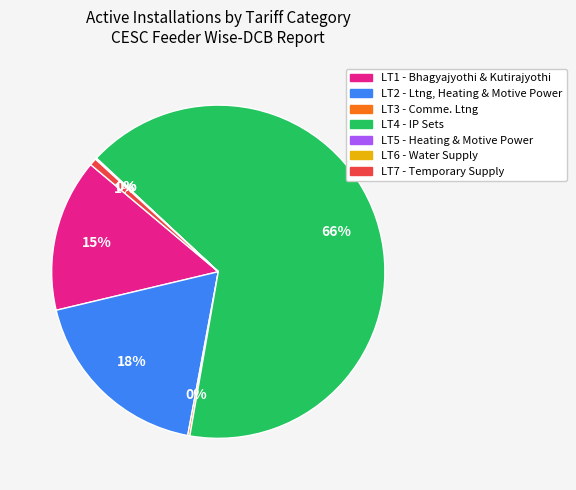

Is there any slice that represents more than half of the pie?

Yes